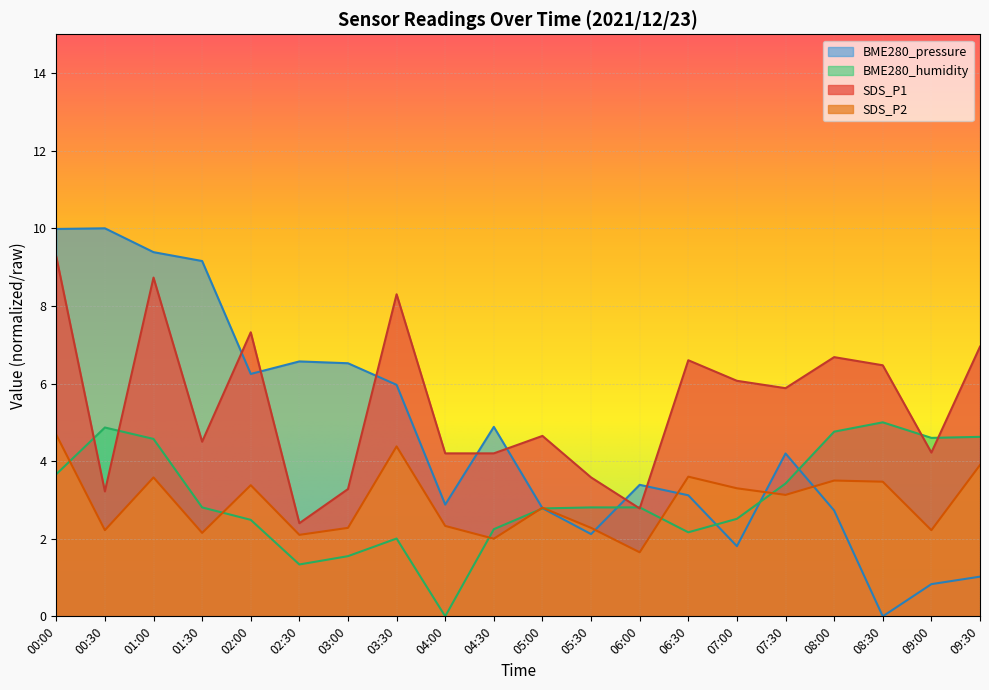

How many interior local valleys does the SDS_P1 series have?

6